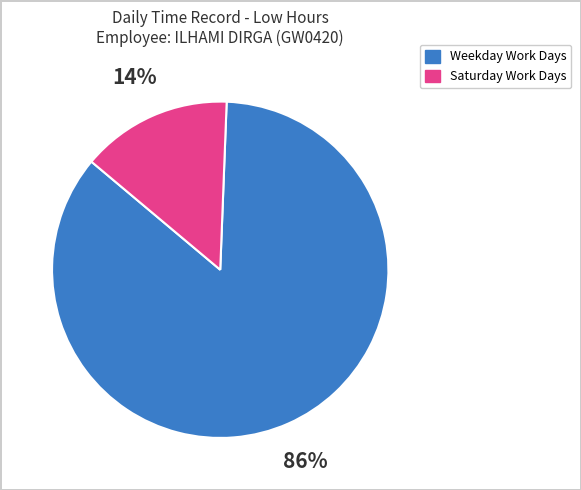

To the nearest percent, what is the average slice percentage?

50%